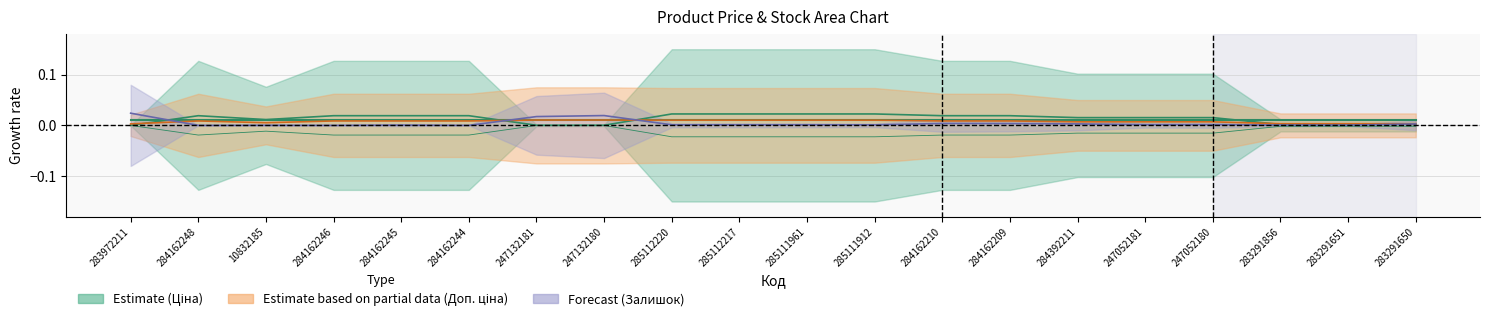

The Залишок series shows 0.0 at 285111961. True or false?

True